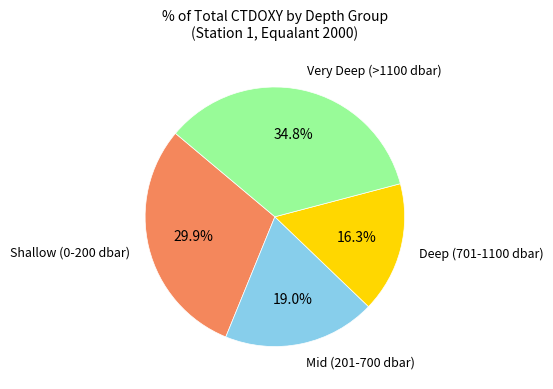

Is there a majority slice in this chart?

No